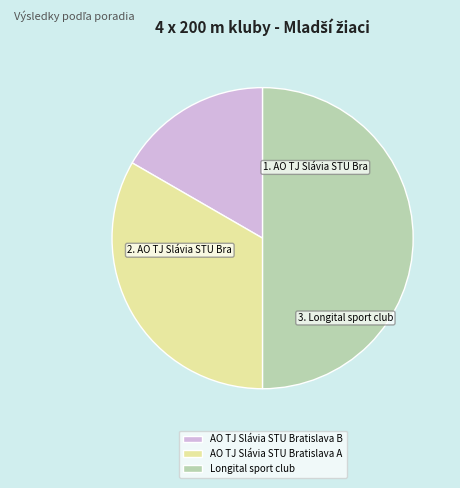

How many slices are in this pie chart?

3